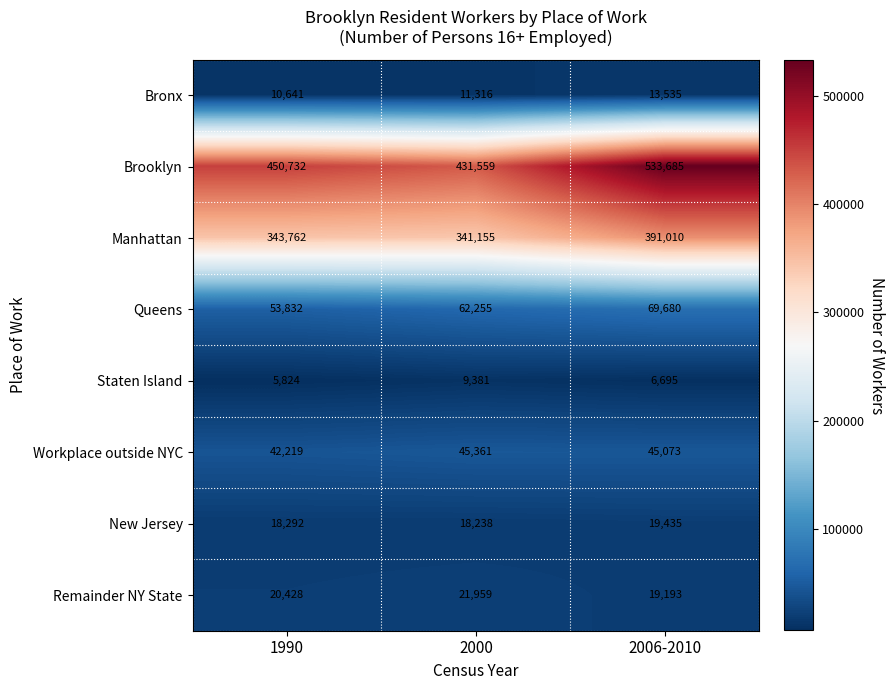

Which series changed the most between 1990 and 2006-2010?

Brooklyn